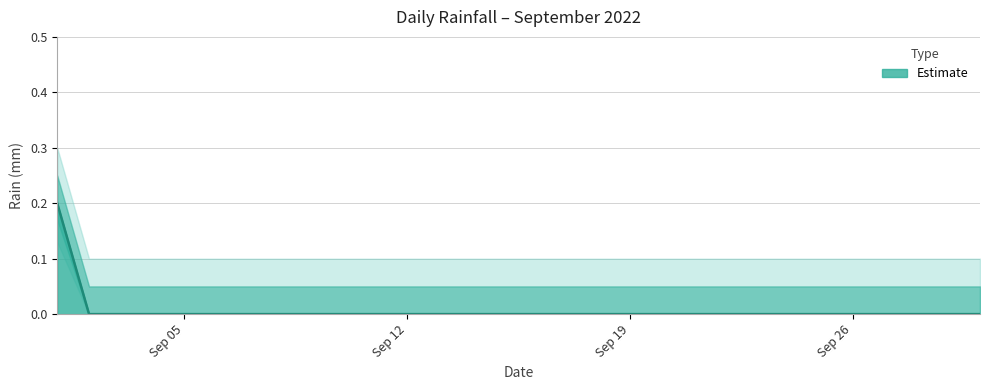

List the labels in order of value, smallest first.

2022-09-02, 2022-09-03, 2022-09-04, 2022-09-05, 2022-09-06, 2022-09-07, 2022-09-08, 2022-09-09, 2022-09-10, 2022-09-11, 2022-09-12, 2022-09-13, 2022-09-14, 2022-09-15, 2022-09-16, 2022-09-17, 2022-09-18, 2022-09-19, 2022-09-20, 2022-09-21, 2022-09-22, 2022-09-23, 2022-09-24, 2022-09-25, 2022-09-26, 2022-09-27, 2022-09-28, 2022-09-29, 2022-09-30, 2022-09-01